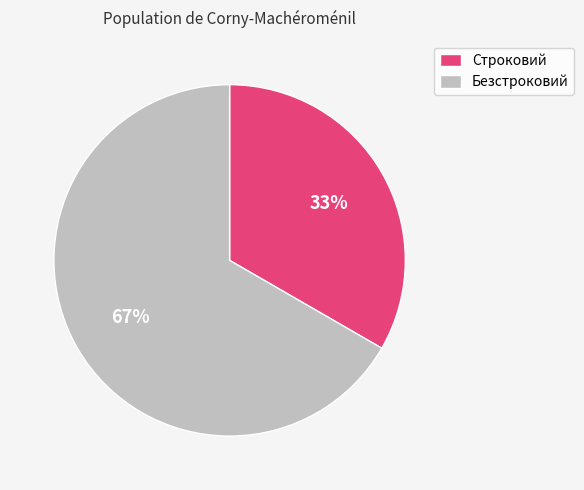

Approximately how many times larger is the value at Безстроковий compared to Строковий?

2.0